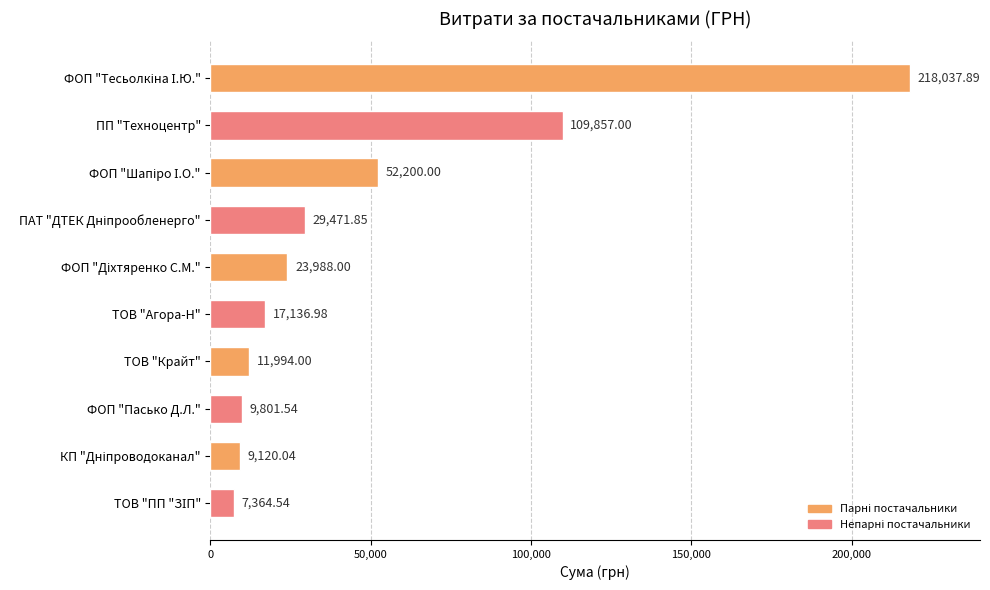

What is the average value?

48897.2